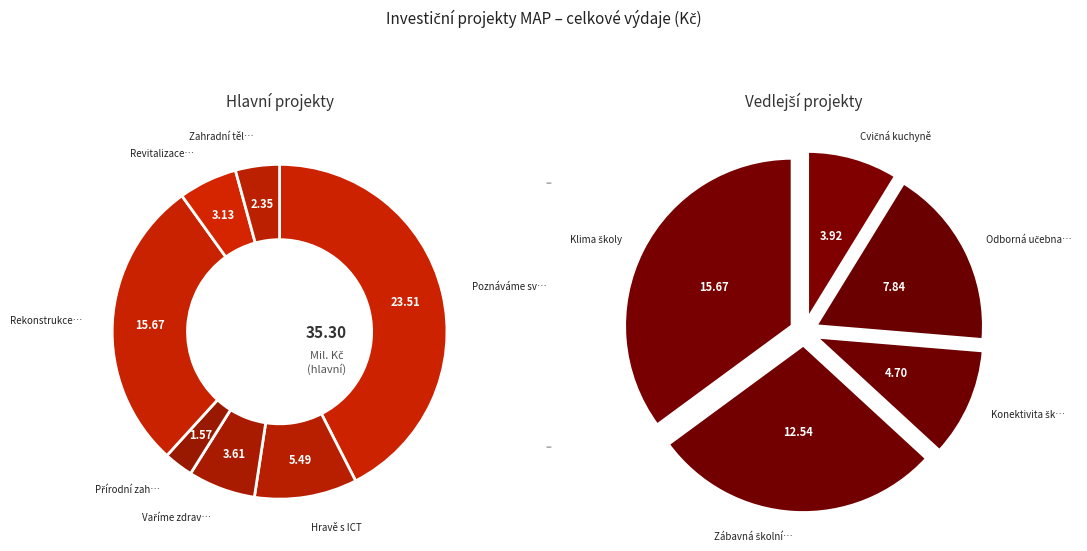

What is the largest slice in the pie chart?

Poznáváme svět kolem nás